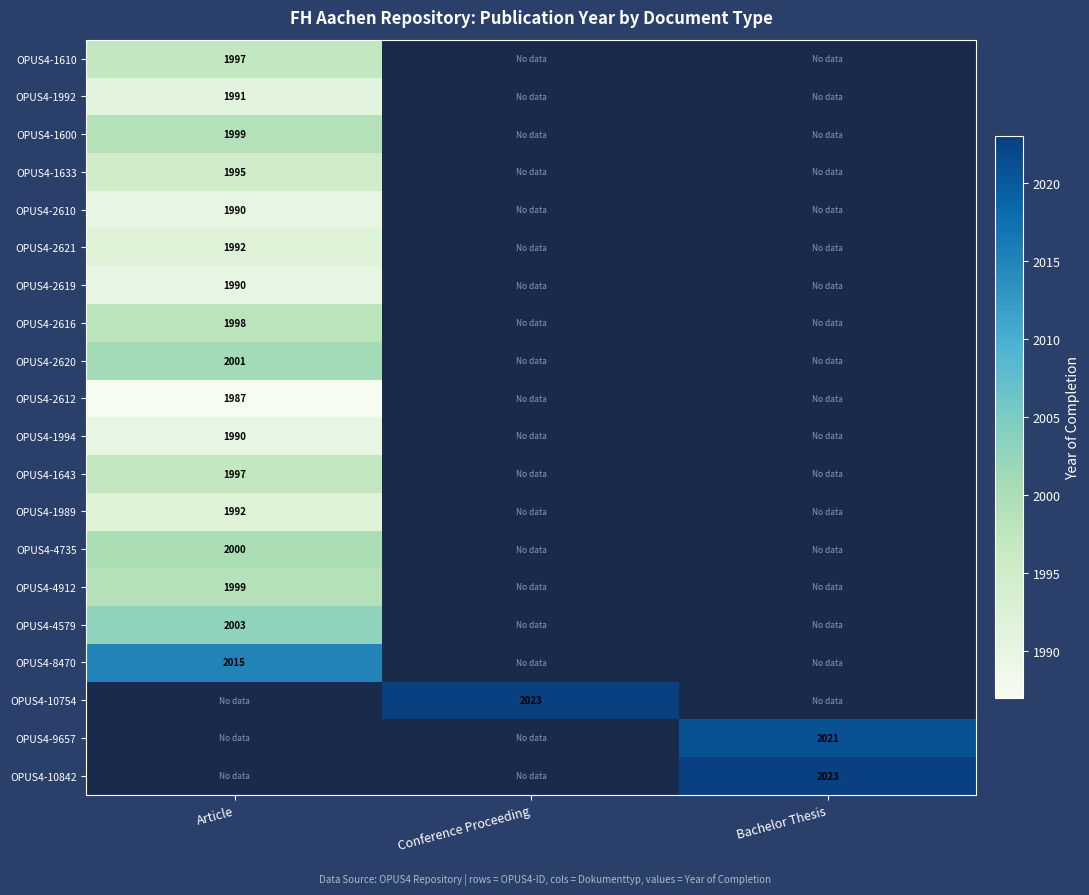

The value of OPUS4-4735 at Article is 2000. True or false?

True